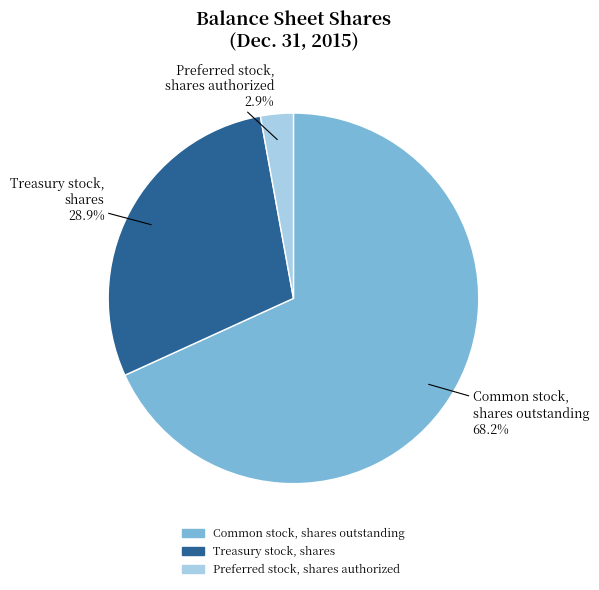

What is the smallest slice in the pie chart?

Preferred stock, shares authorized